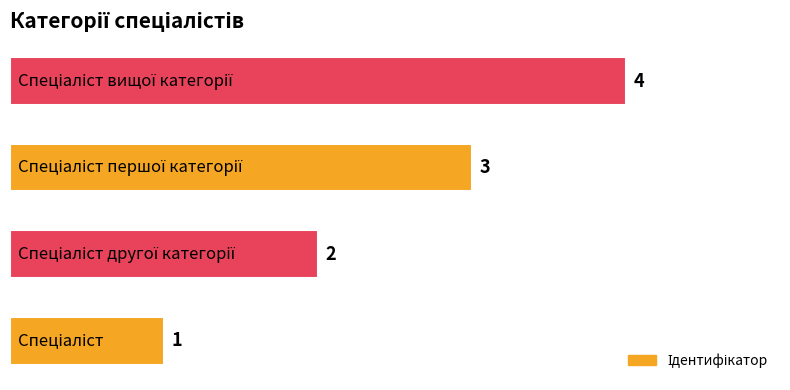

What is the sum of all values?

10